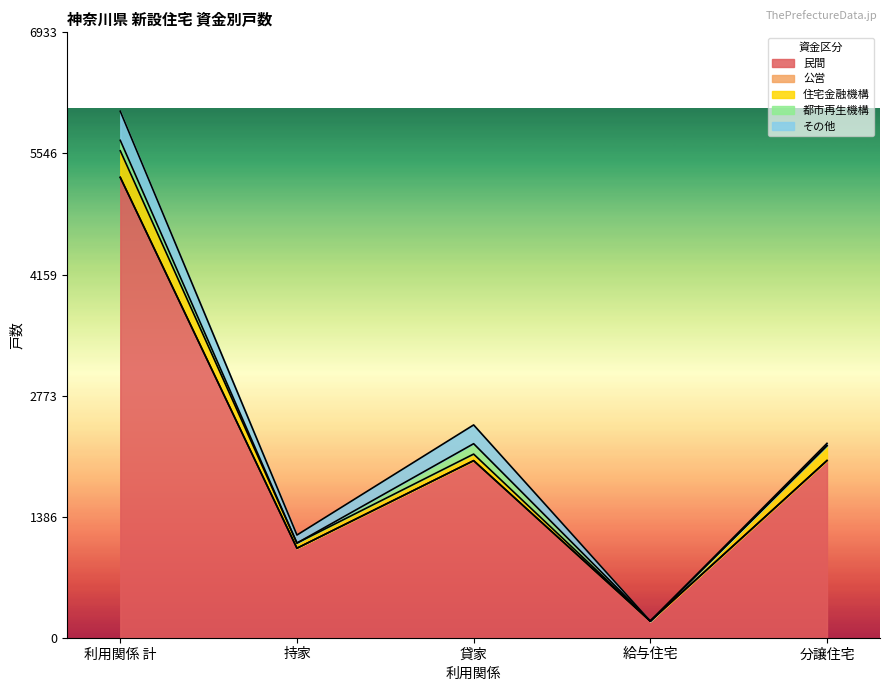

True or false: 都市再生機構 has a value of 0 at 給与住宅.

True